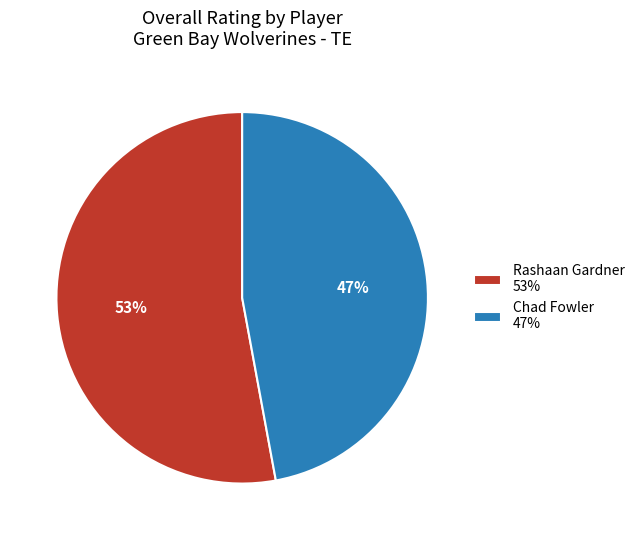

What percentage is the Rashaan Gardner slice, to the nearest percent?

53%